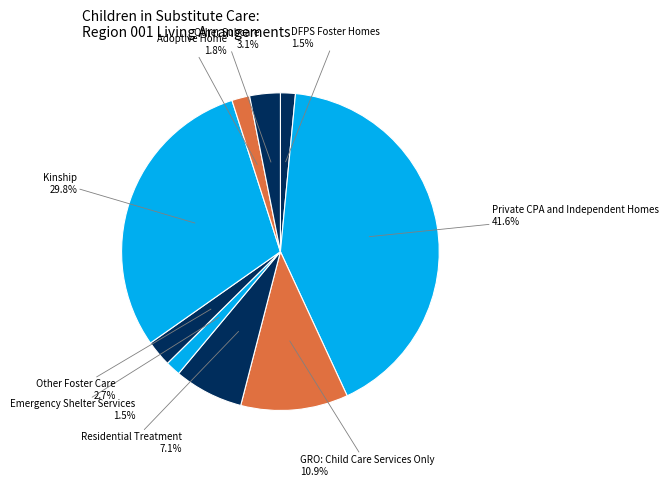

How many slices are in this pie chart?

9